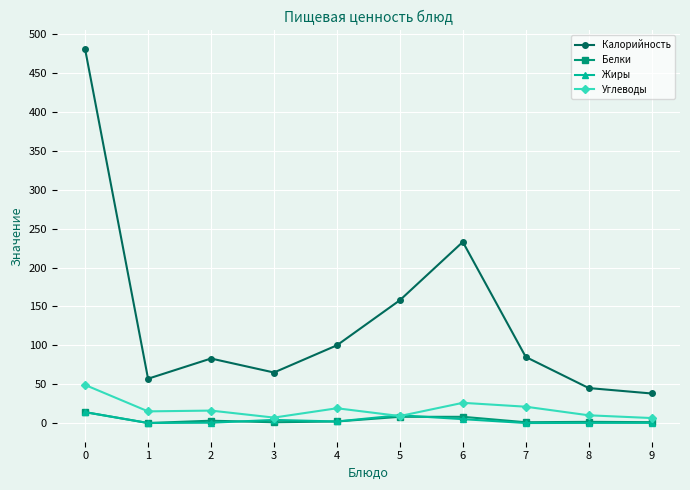

Where is the first local minimum for Калорийность?

1